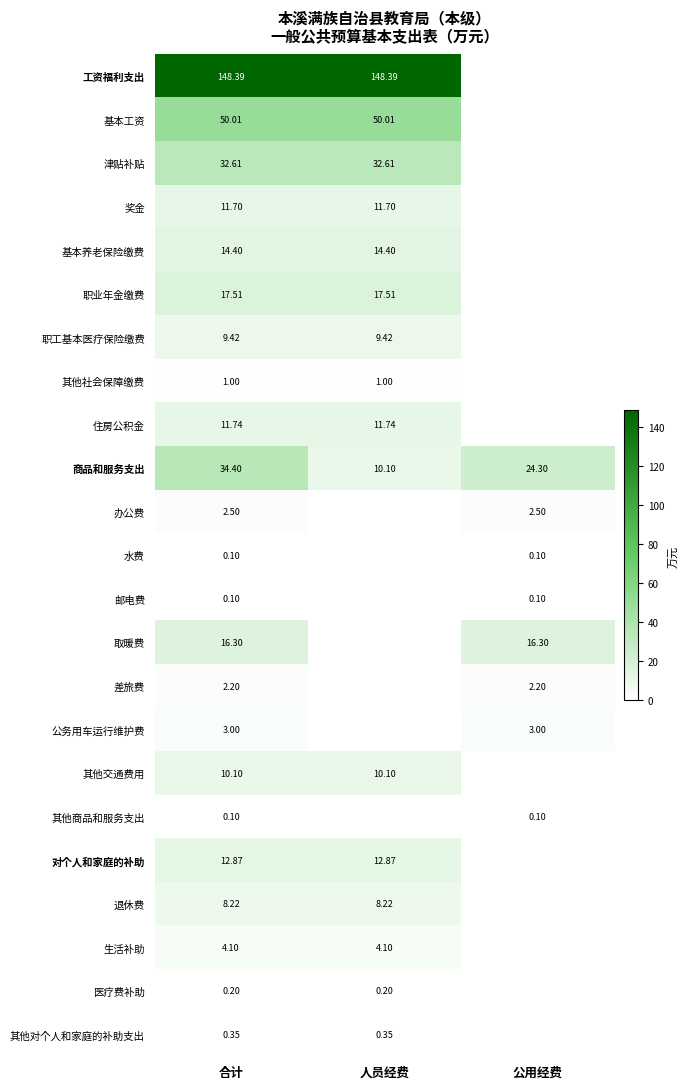

At how many categories does at least one series exceed 94?

2